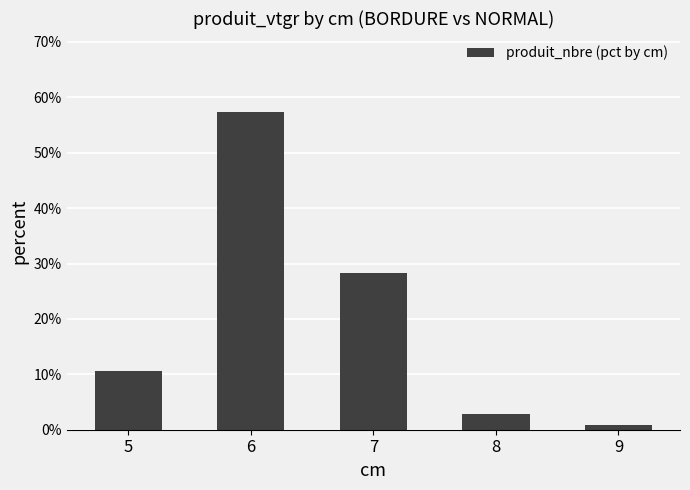

Where is the data nearest to the value 29?

7